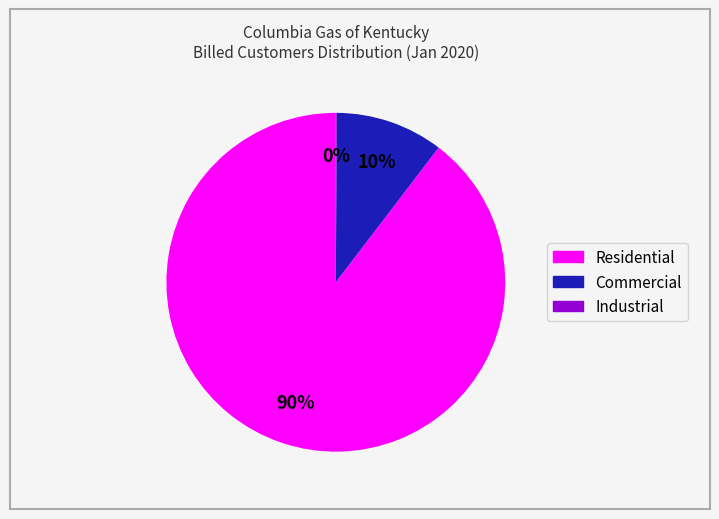

Which category has the biggest portion of the pie?

Residential